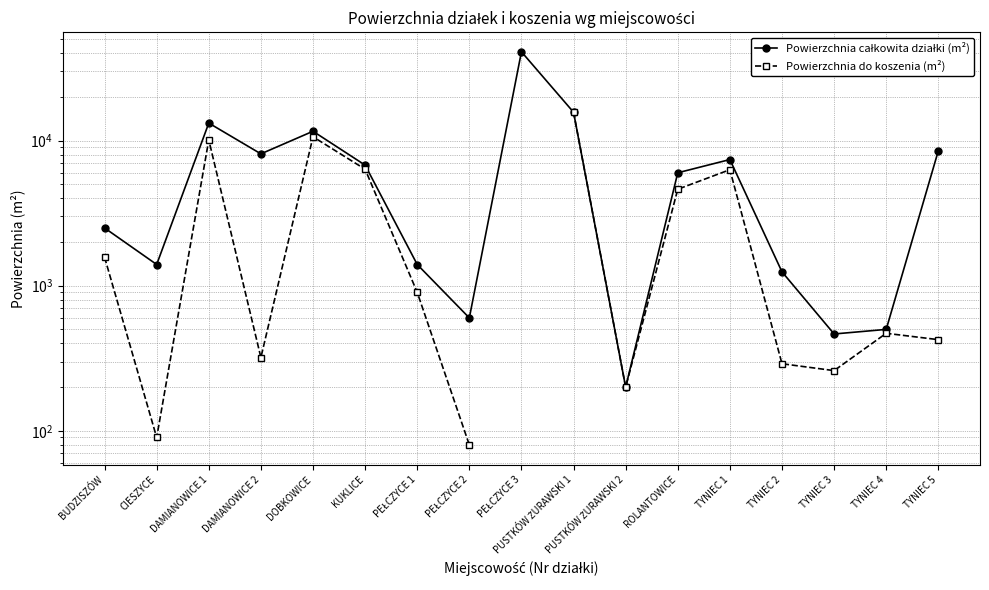

Rank the series by their maximum value, from highest to lowest.

Powierzchnia całkowita działki (m²), Powierzchnia do koszenia (m²)